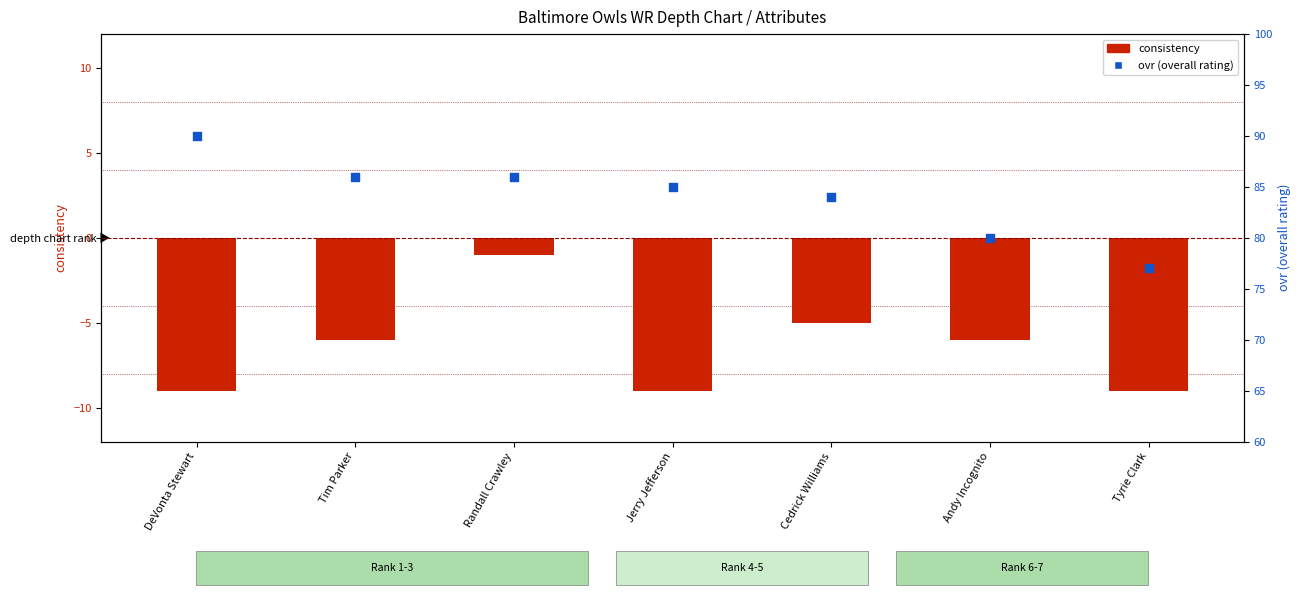

What are all the series names shown in the legend?

consistency, ovr (overall rating)